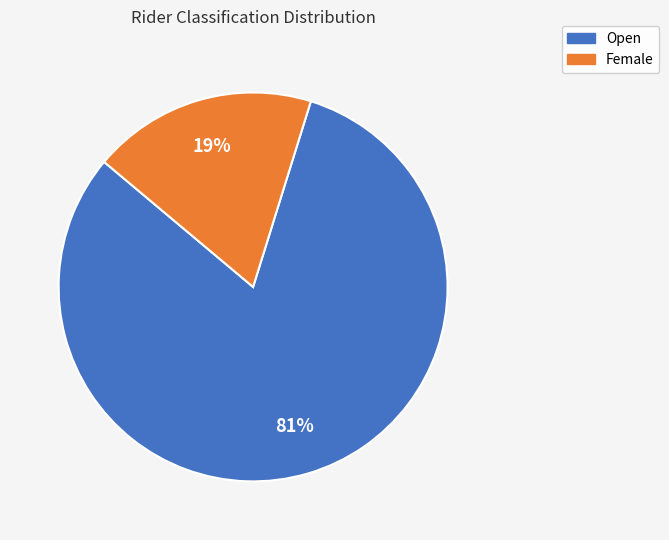

To the nearest percent, what is the average slice percentage?

50%